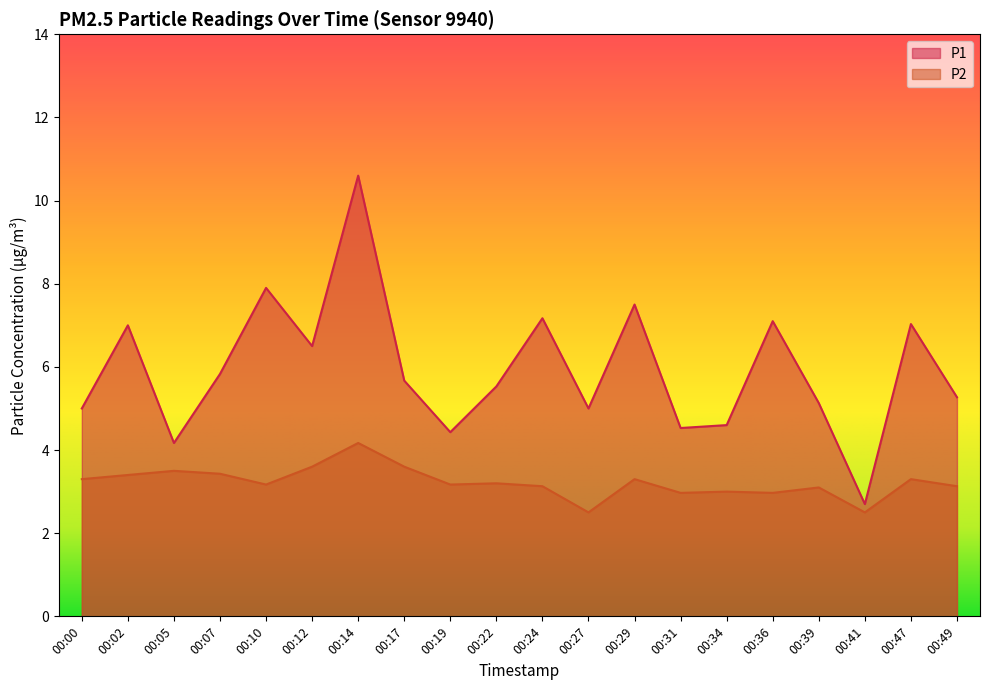

Rank the categories by P1 value from highest to lowest.

00:14, 00:10, 00:29, 00:24, 00:36, 00:47, 00:02, 00:12, 00:07, 00:17, 00:22, 00:49, 00:39, 00:00, 00:27, 00:34, 00:31, 00:19, 00:05, 00:41